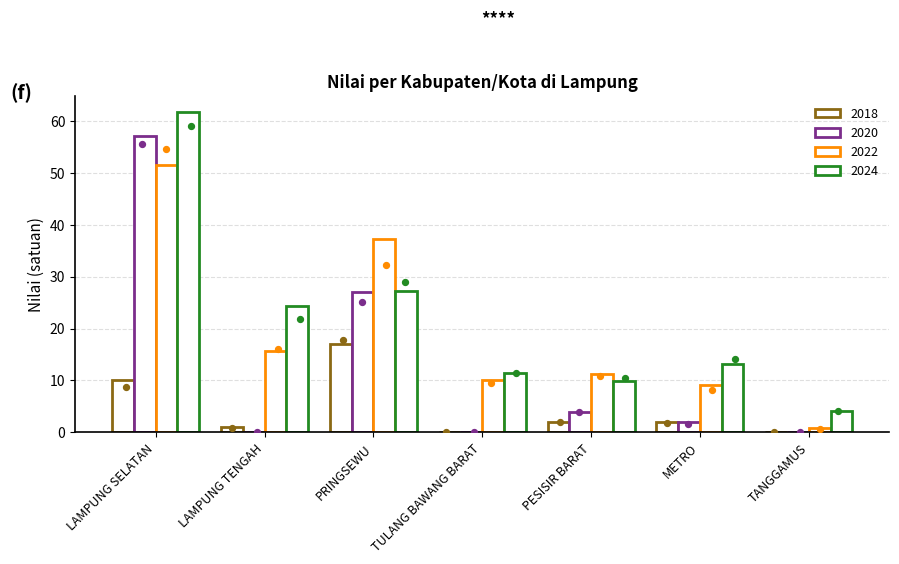

At which category is the sum across all series the highest?

LAMPUNG SELATAN